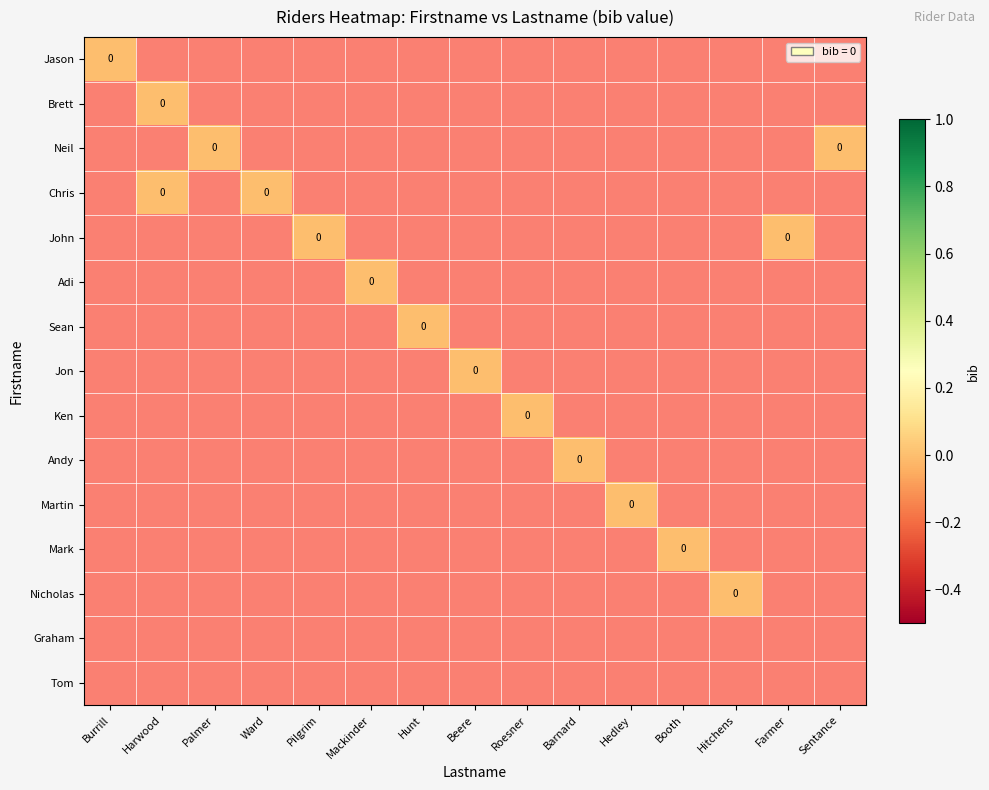

Which has a higher value, Hunt or Ward?

Hunt